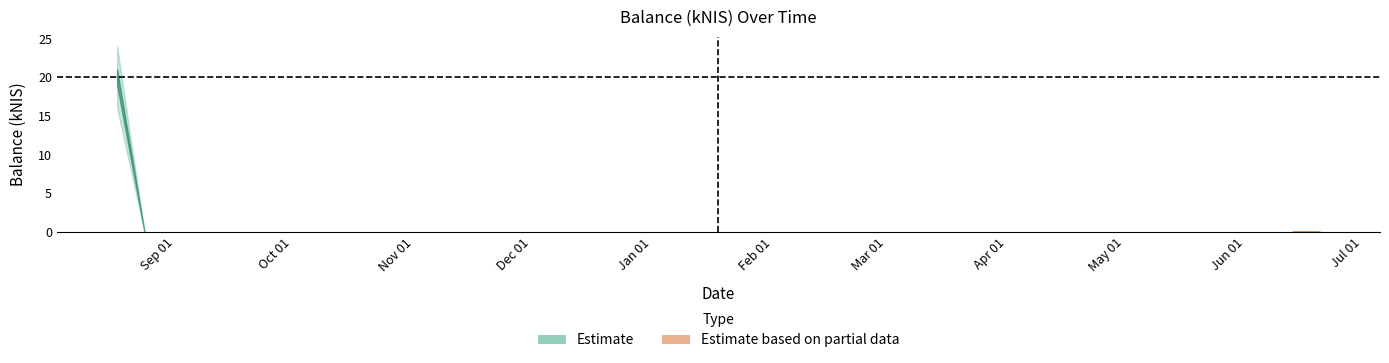

List the labels in order of value, smallest first.

2023-08-24, 2024-06-20, 2024-06-13, 2023-08-17